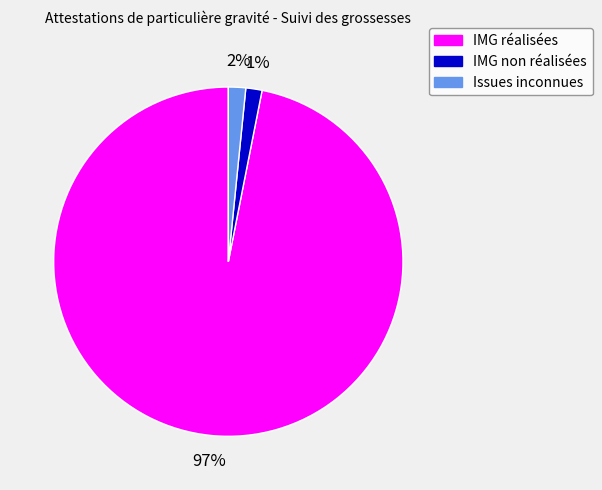

Is the sum of IMG réalisées and Issues inconnues greater than half?

Yes